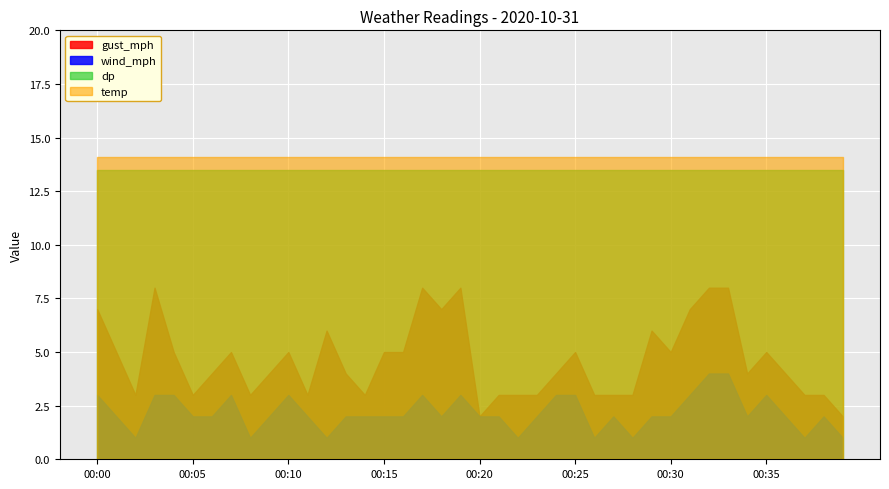

True or false: wind_mph has a value of 2.0 at 00:20.

True